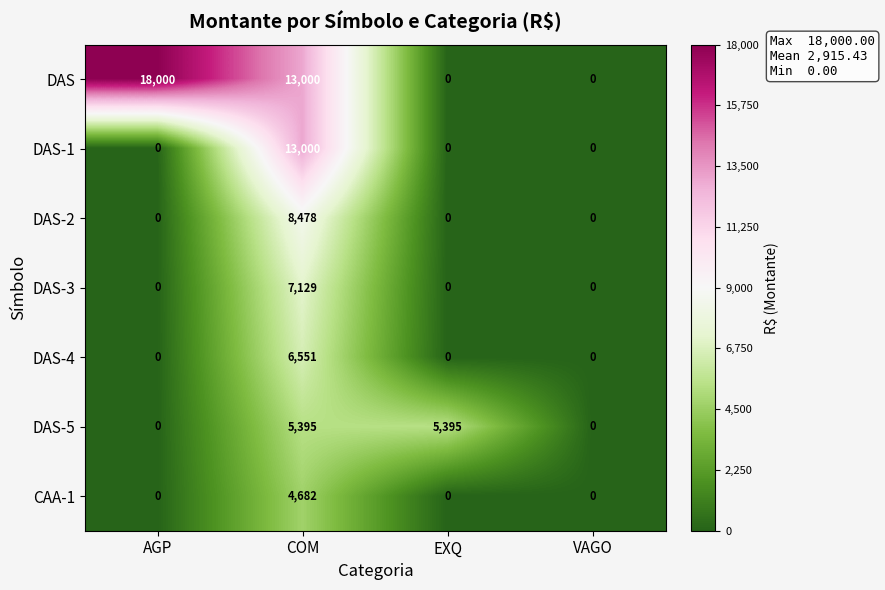

How many positive values does the DAS series have?

2